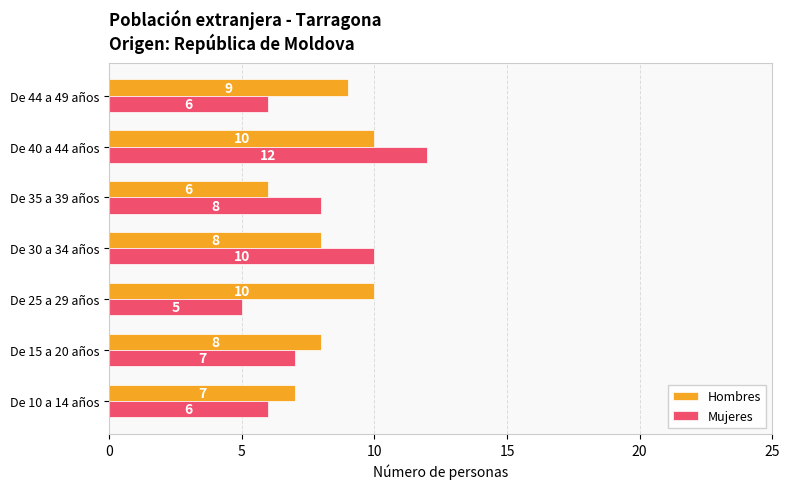

List the series in order of their overall mean, highest first.

Hombres, Mujeres